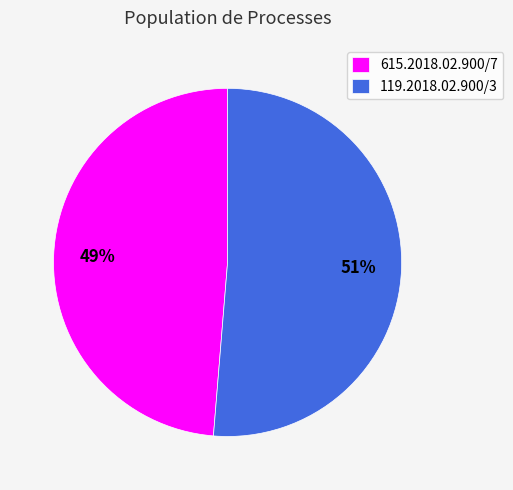

Between 119.2018.02.900/3 and 615.2018.02.900/7, which is larger?

119.2018.02.900/3